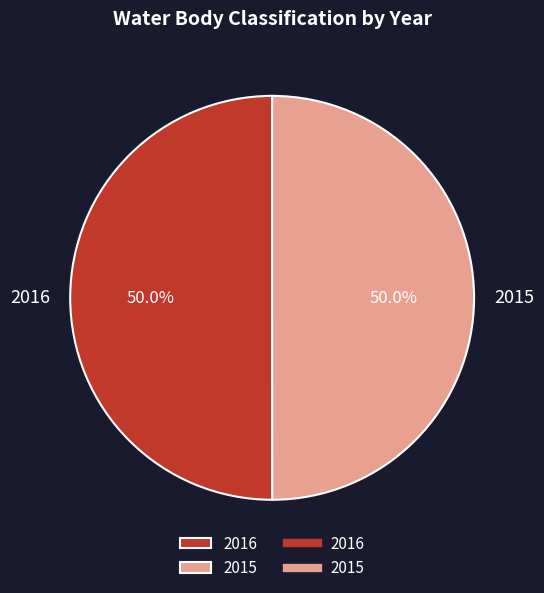

Approximately how many times larger is the value at 2016 compared to 2015?

1.0